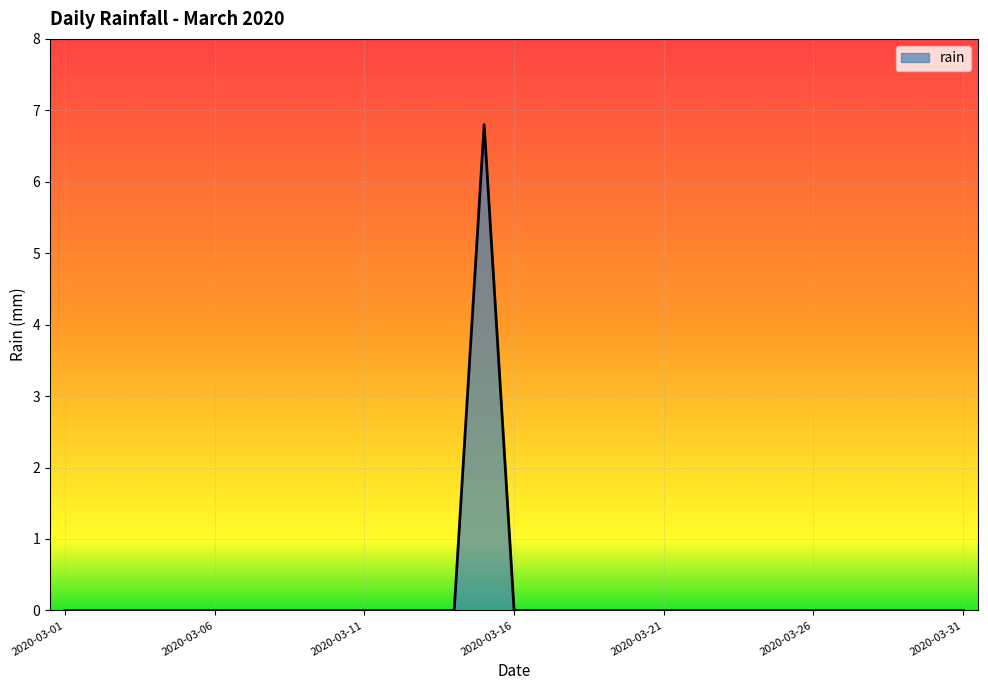

What is the greatest value displayed?

6.8